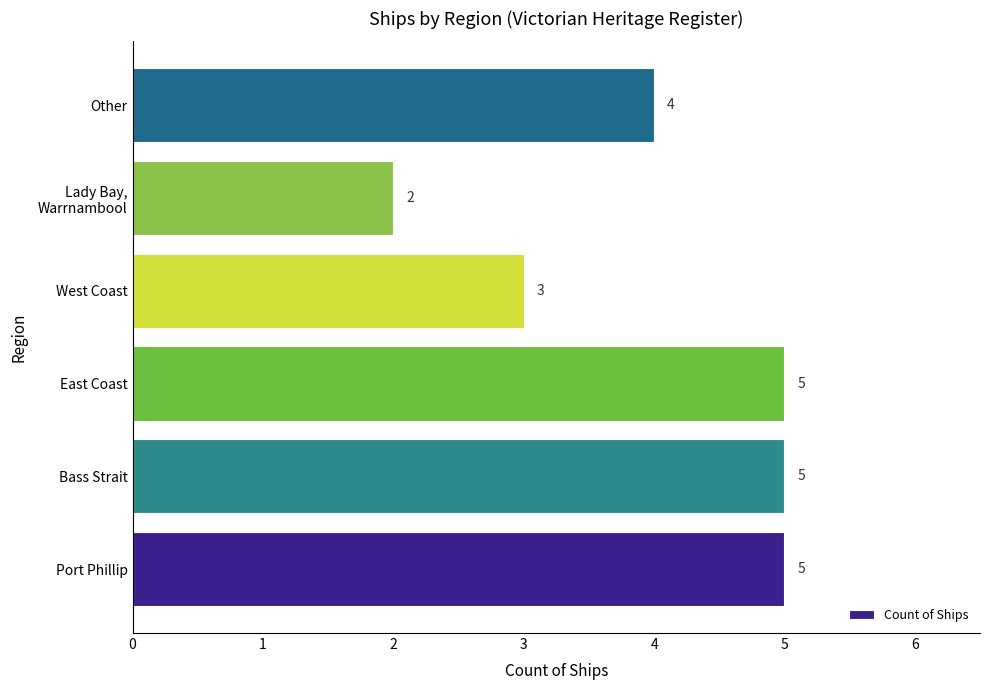

Which has a higher value, Port Phillip or Other?

Port Phillip